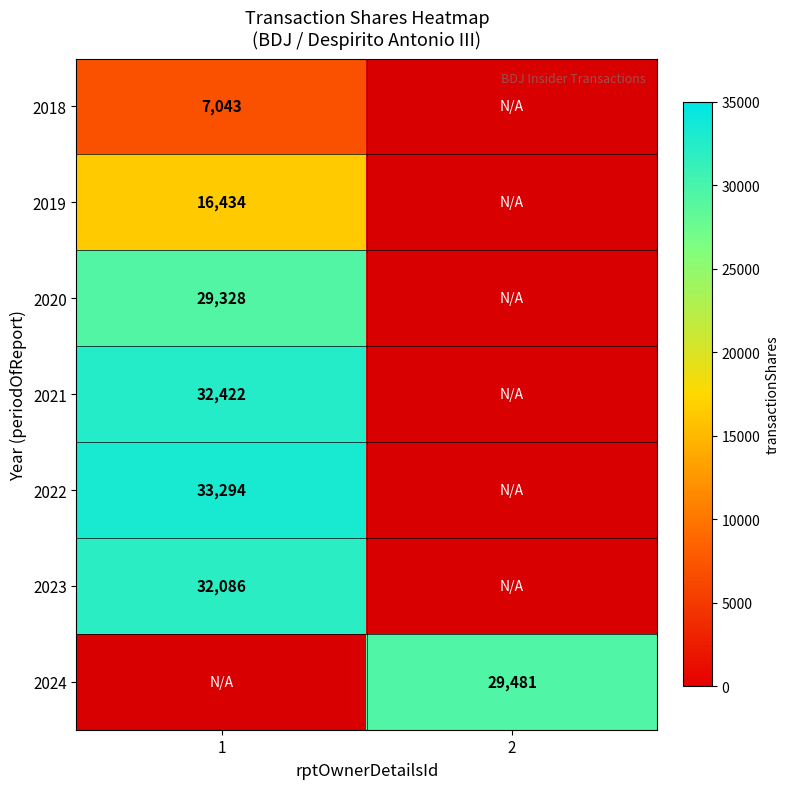

Is it true that 2022 equals 33294 at 1?

True